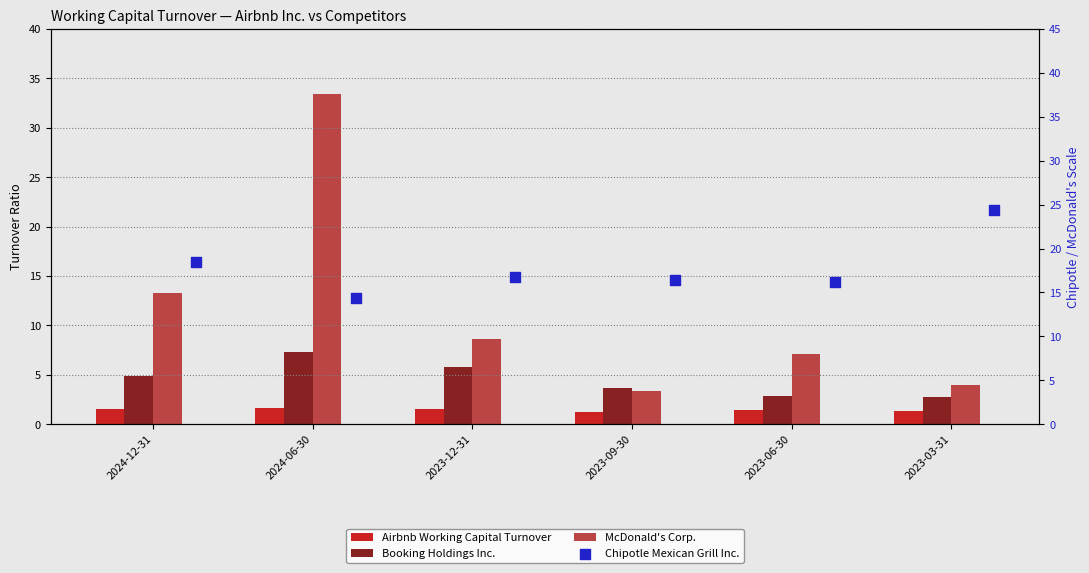

What is the total value across all series at 2023-12-31?

32.6